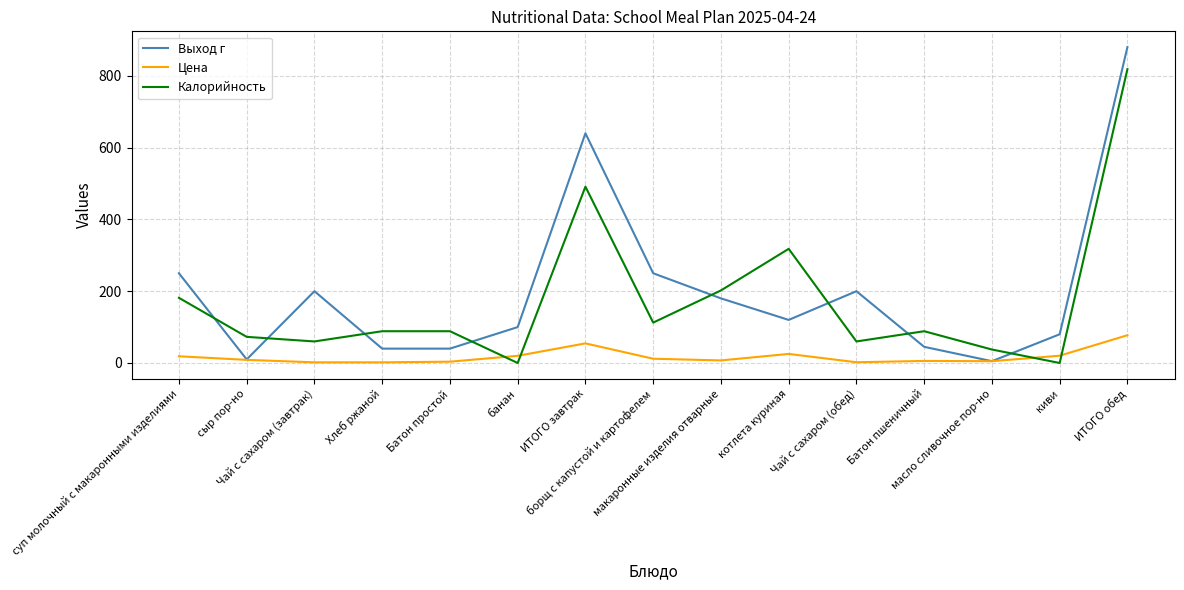

The value of Выход г at Батон пшеничный is 45.0. True or false?

True